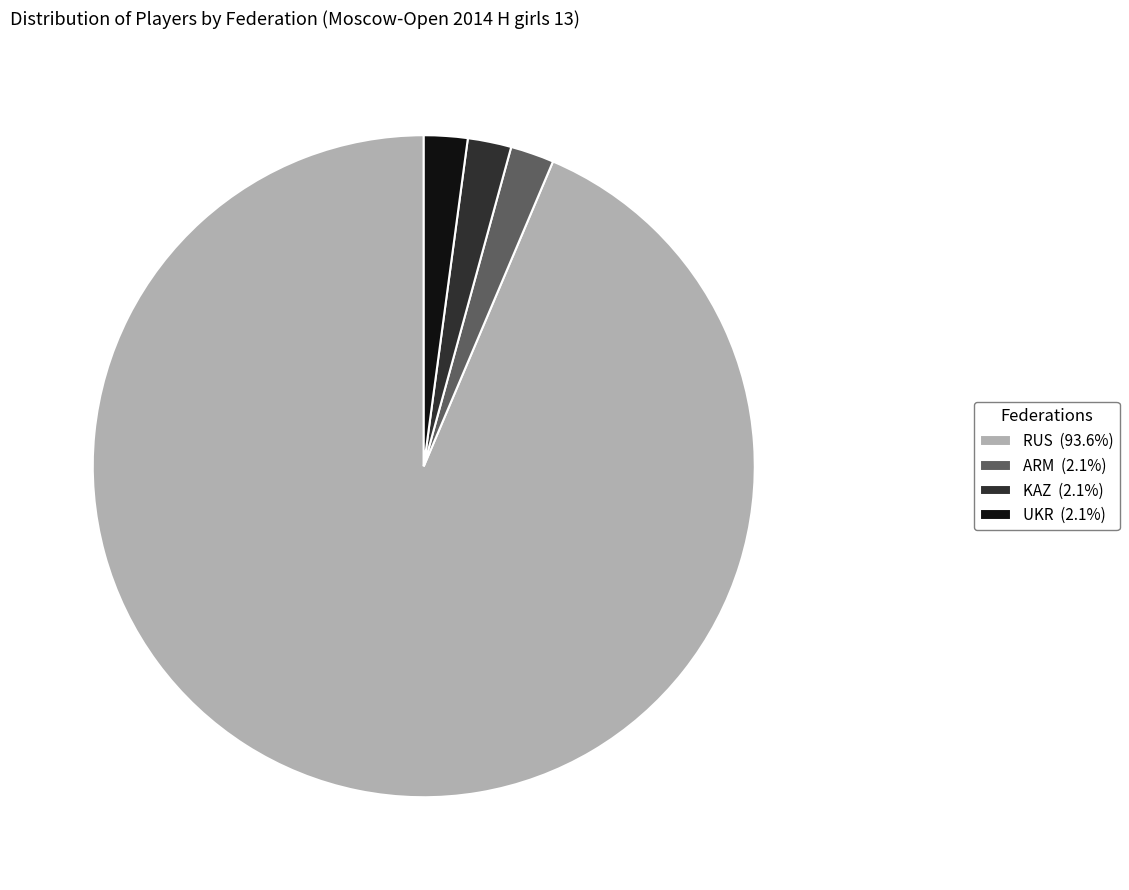

Does RUS (93.6%) represent more than half of the total?

Yes